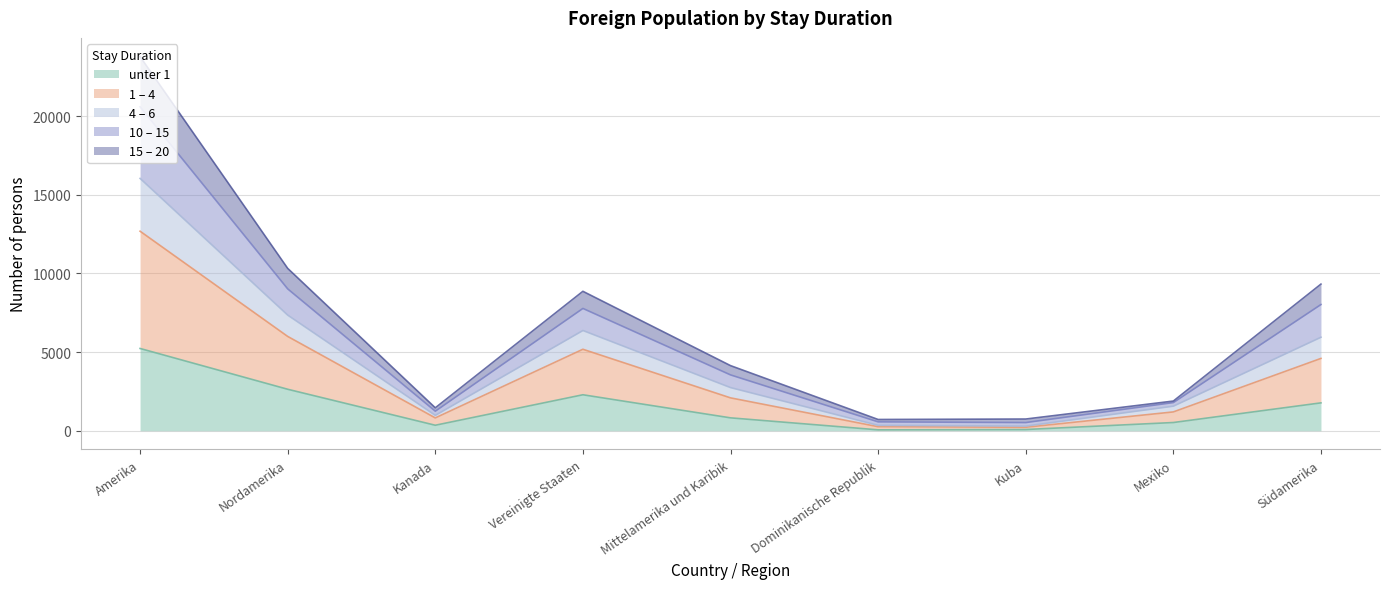

Which label corresponds to the smallest value in the chart?

Dominikanische Republik